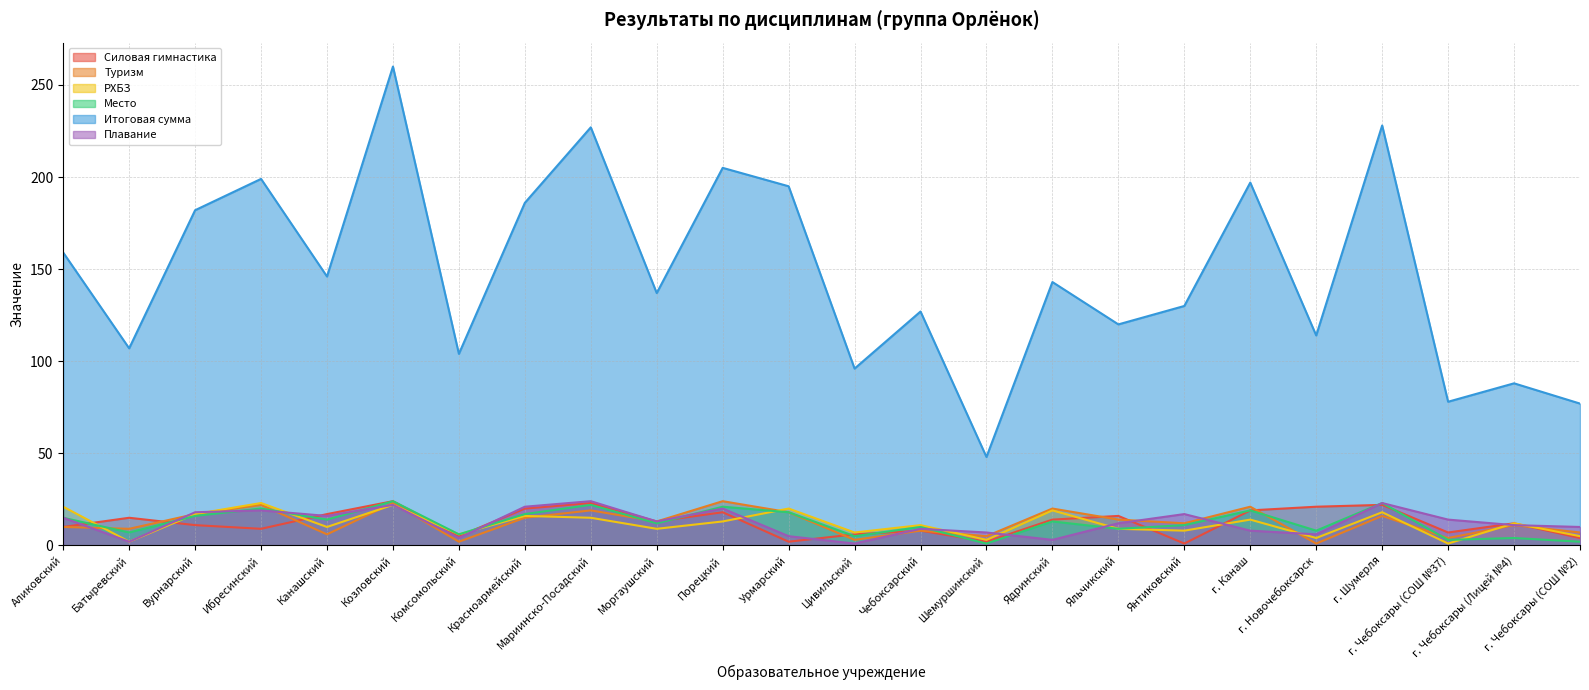

What is the total value across all series at Козловский?

375